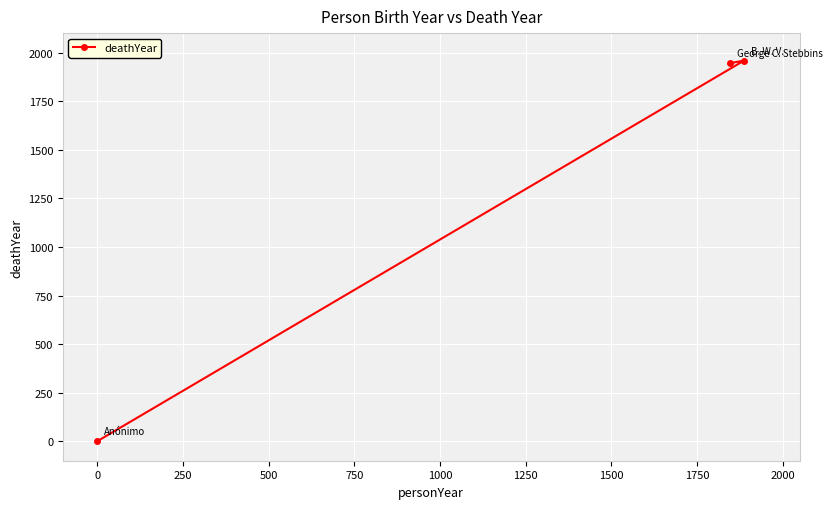

What is the sum of all values?

3904